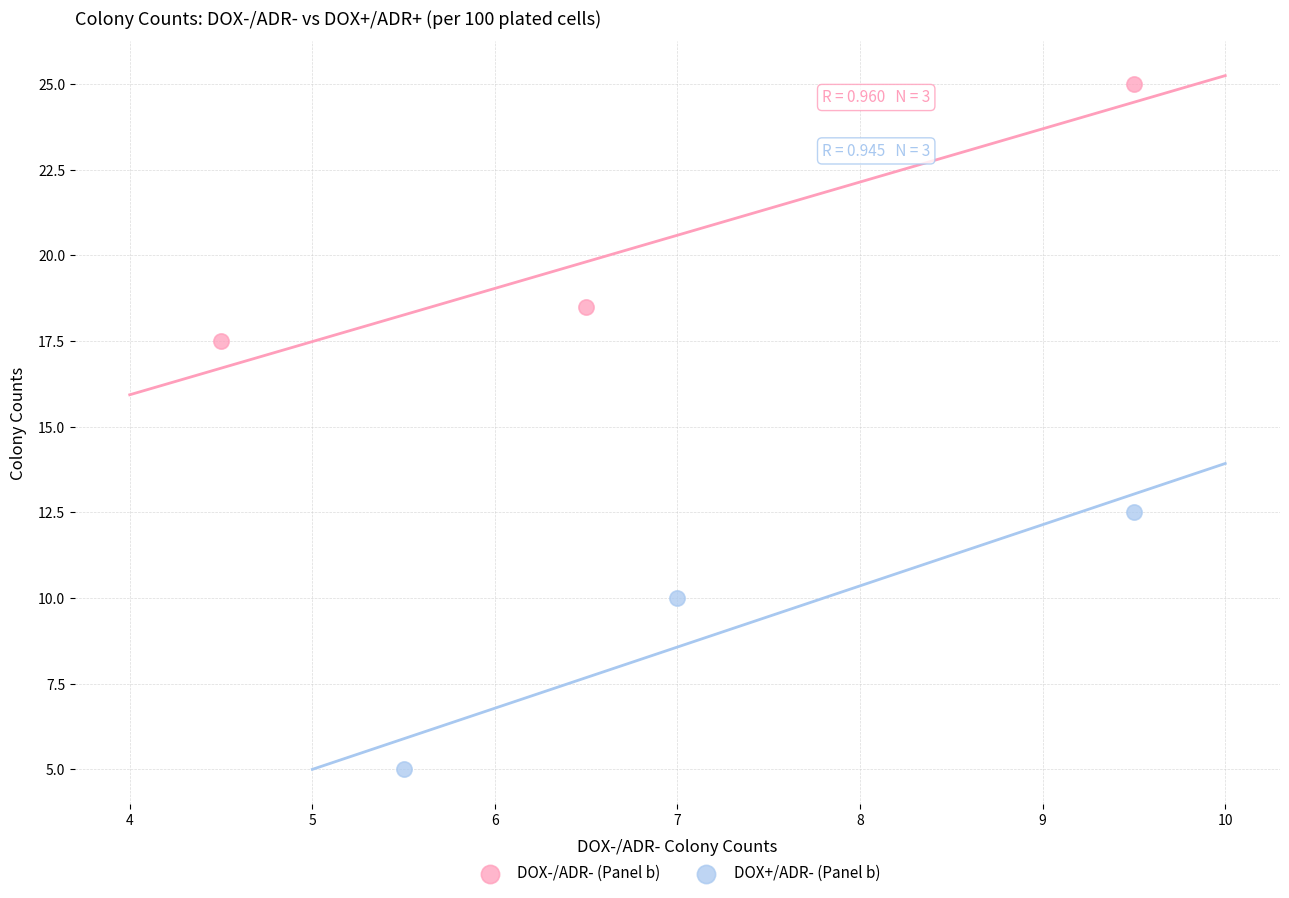

What are all the series names shown in the legend?

DOX-/ADR- (Panel b), DOX+/ADR- (Panel b)